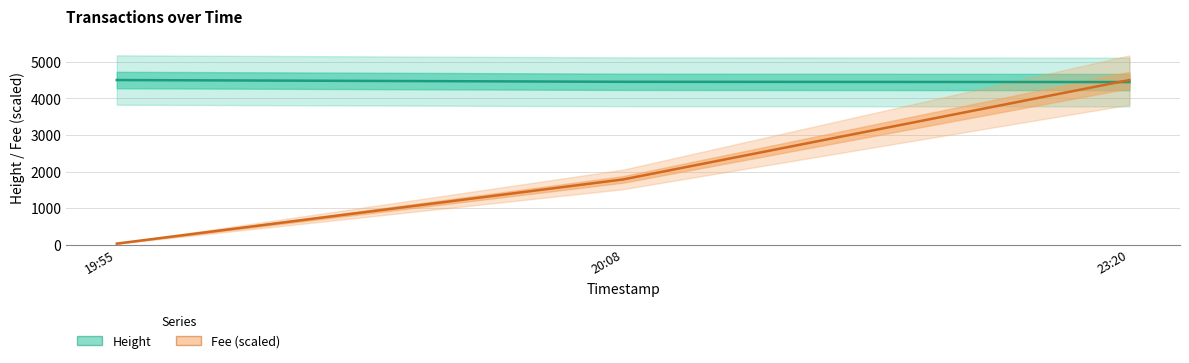

Is this an area chart (filled region under the line)?

No